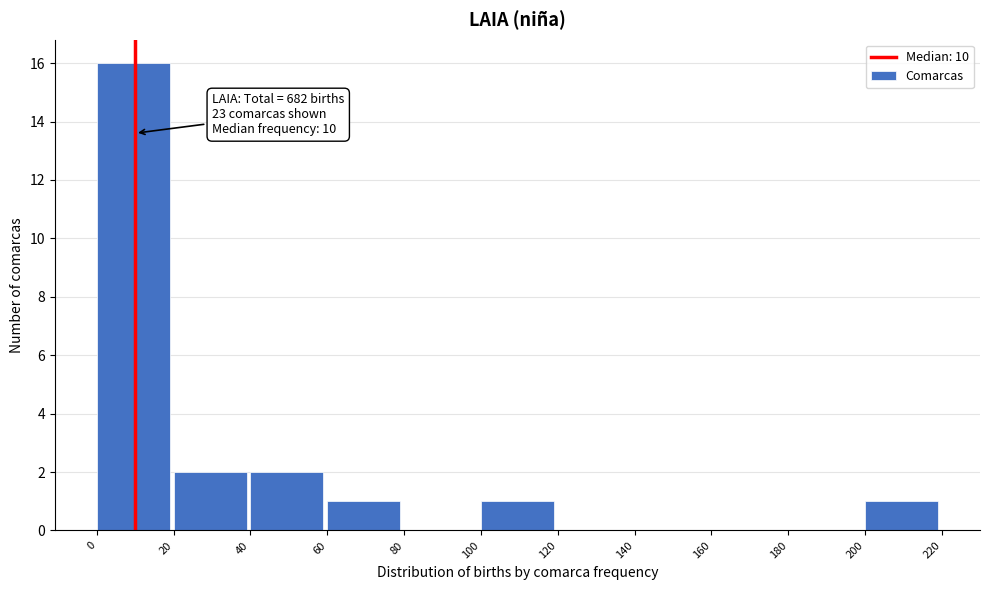

Which range on the x-axis has the tallest bar?

0 to 20